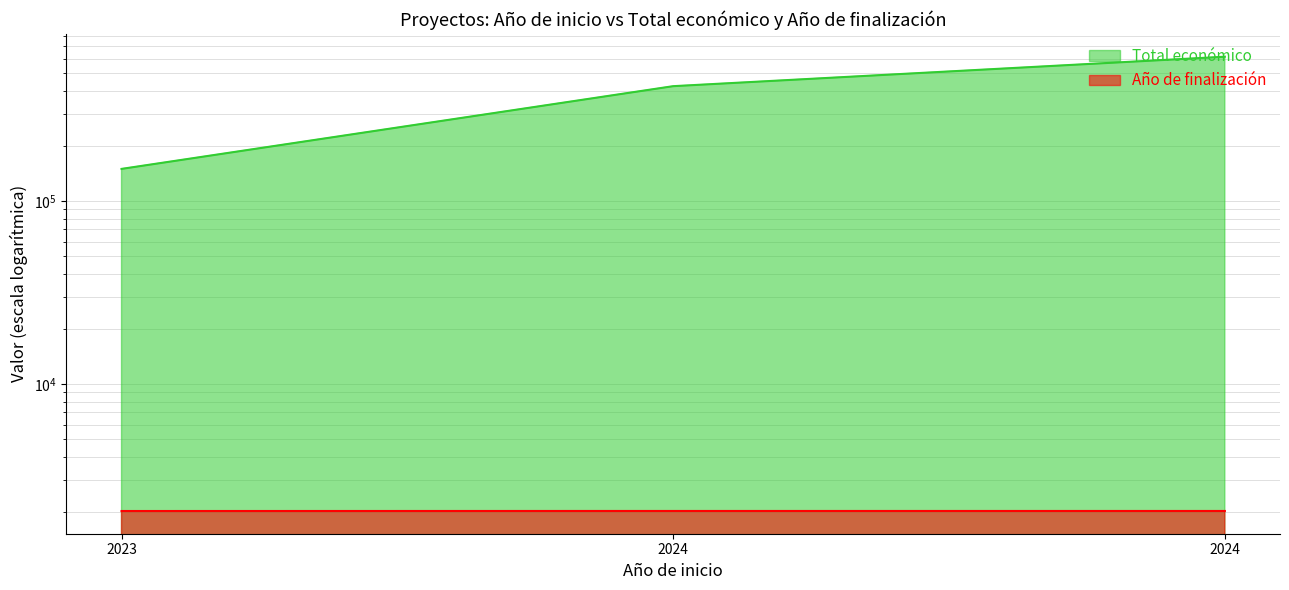

Rank the series at 2023 from highest to lowest value.

Total económico, Año de finalización